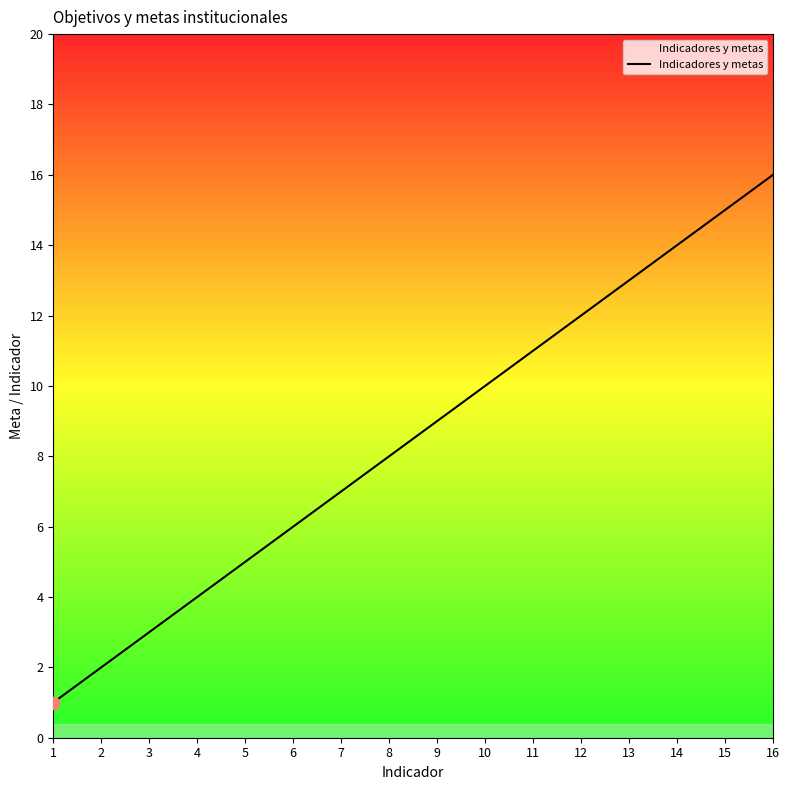

Which has a higher value, 8 or 3?

8